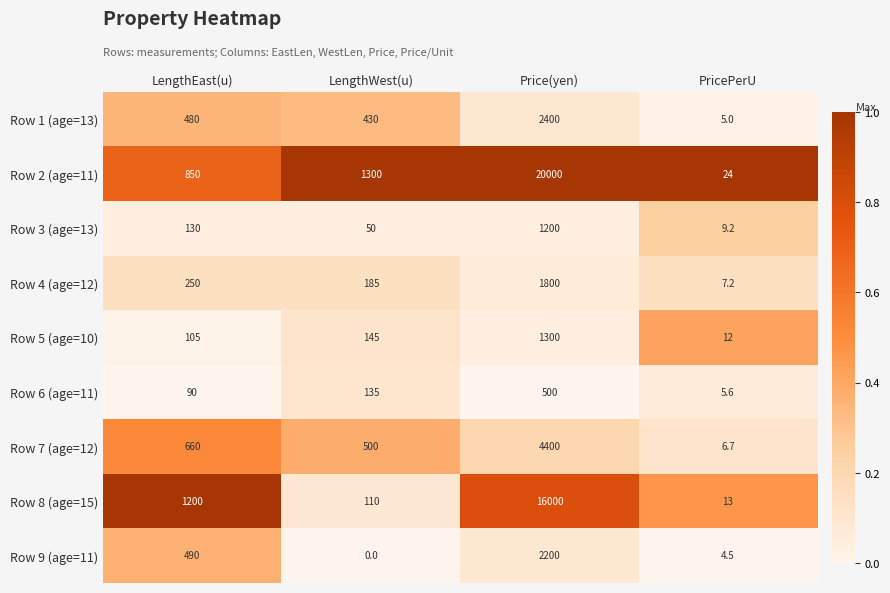

Is the value of Row 6 (age=11) at Price(yen) greater than the value of Row 3 (age=13) at LengthEast(u)?

Yes